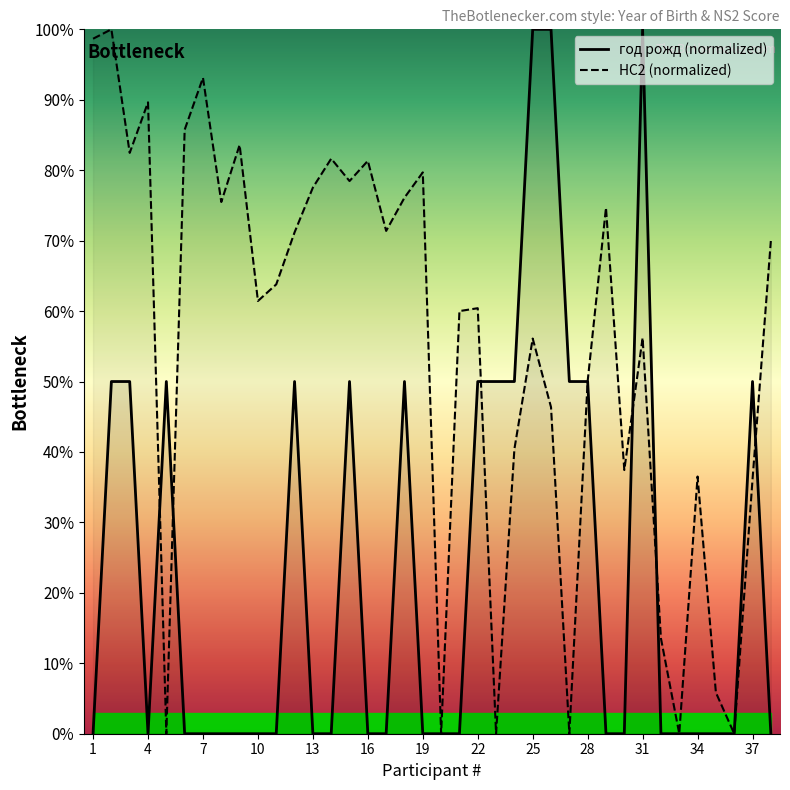

What is the maximum value for НС2 (normalized)?

100.0